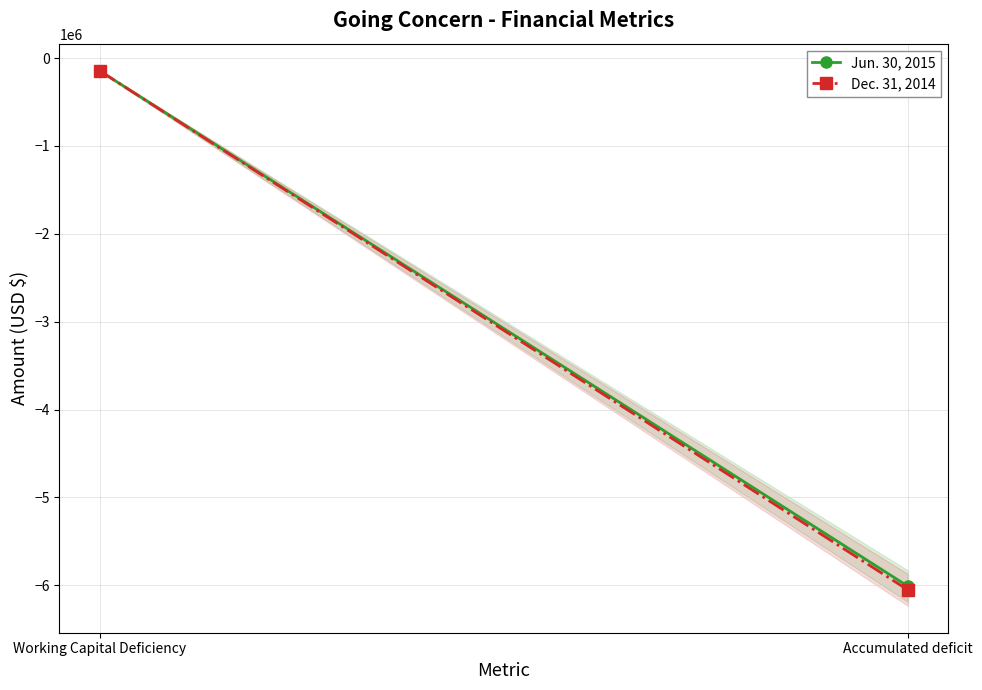

Where is Dec. 31, 2014 nearest to the value -3099702?

Working Capital Deficiency